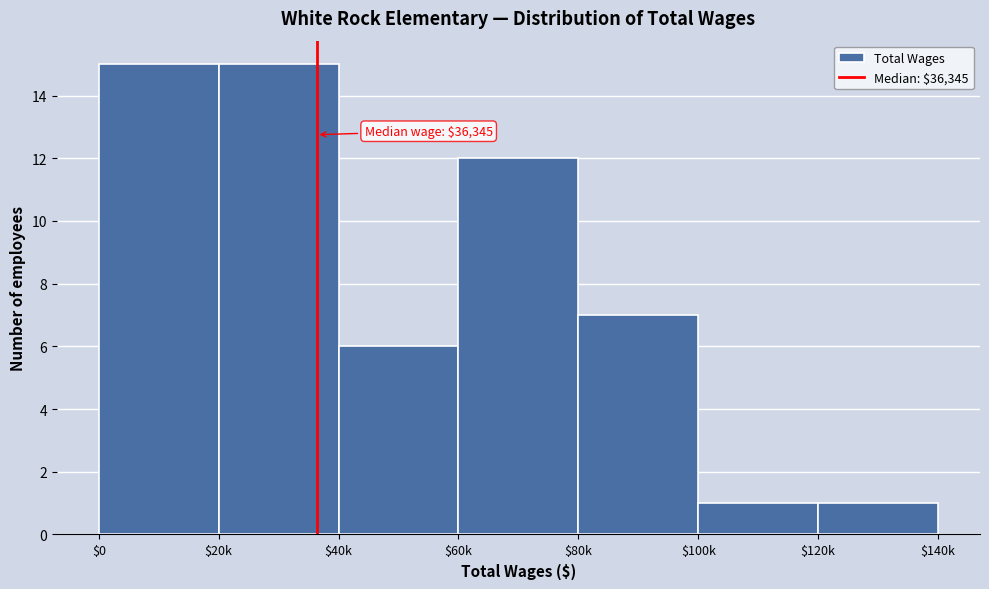

Reading right to left, list all the values displayed in this chart.

1	1	7	12	6	15	15